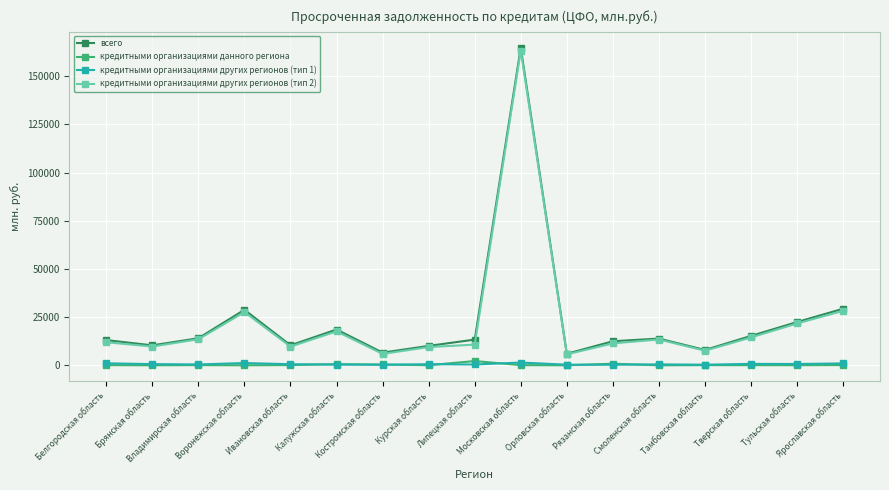

True or false: кредитными организациями других регионов (тип 1) and всего cross at least once.

False